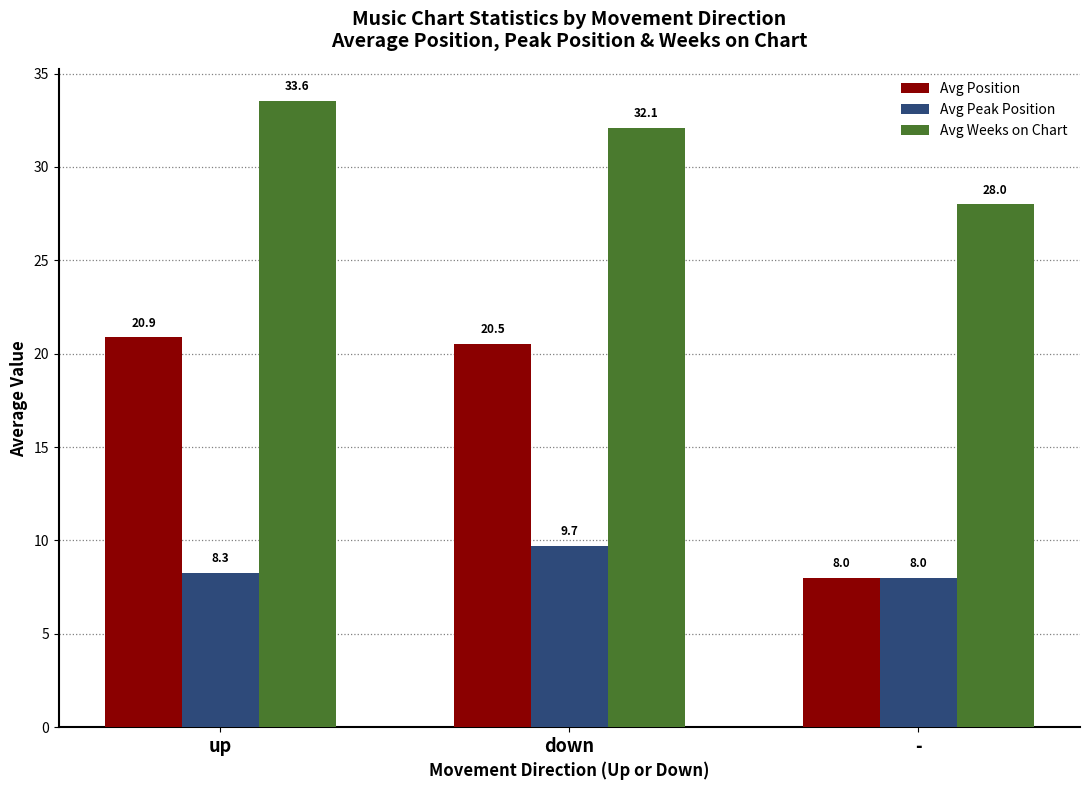

The Avg Position series shows 20.9 at up. True or false?

True